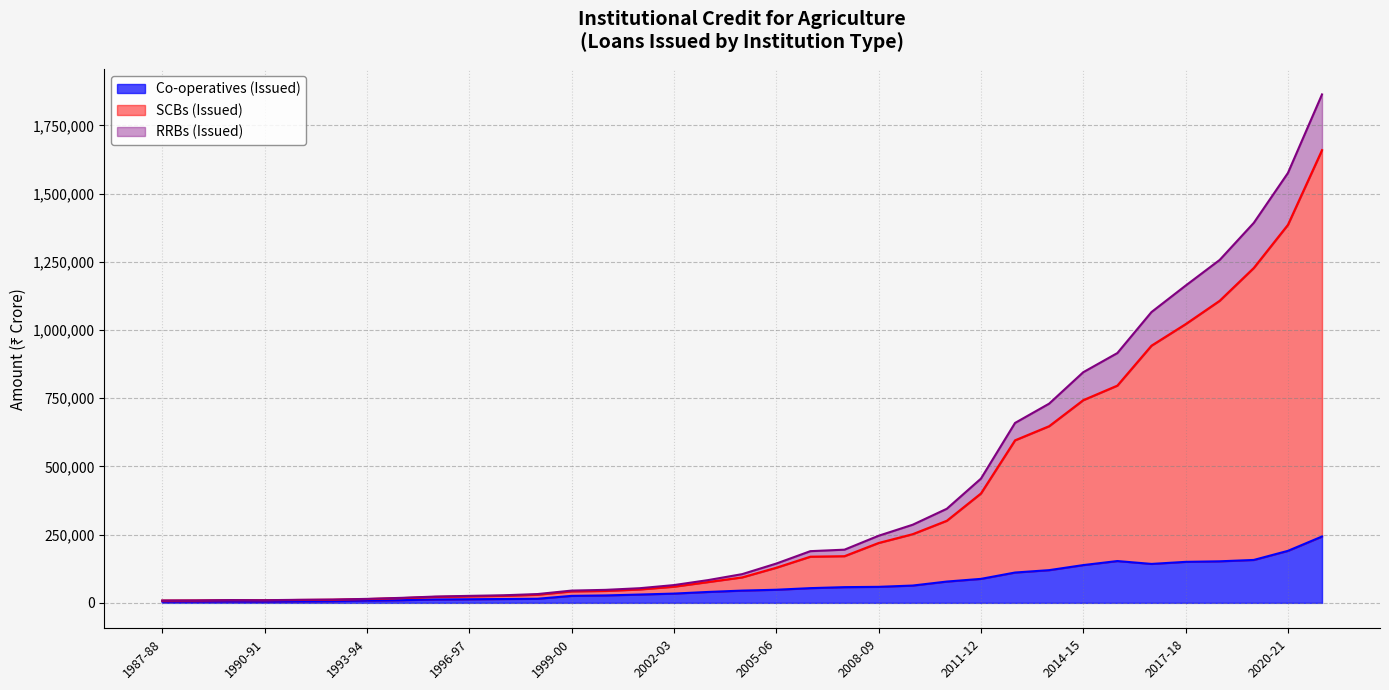

What is the greatest value displayed?

1863364